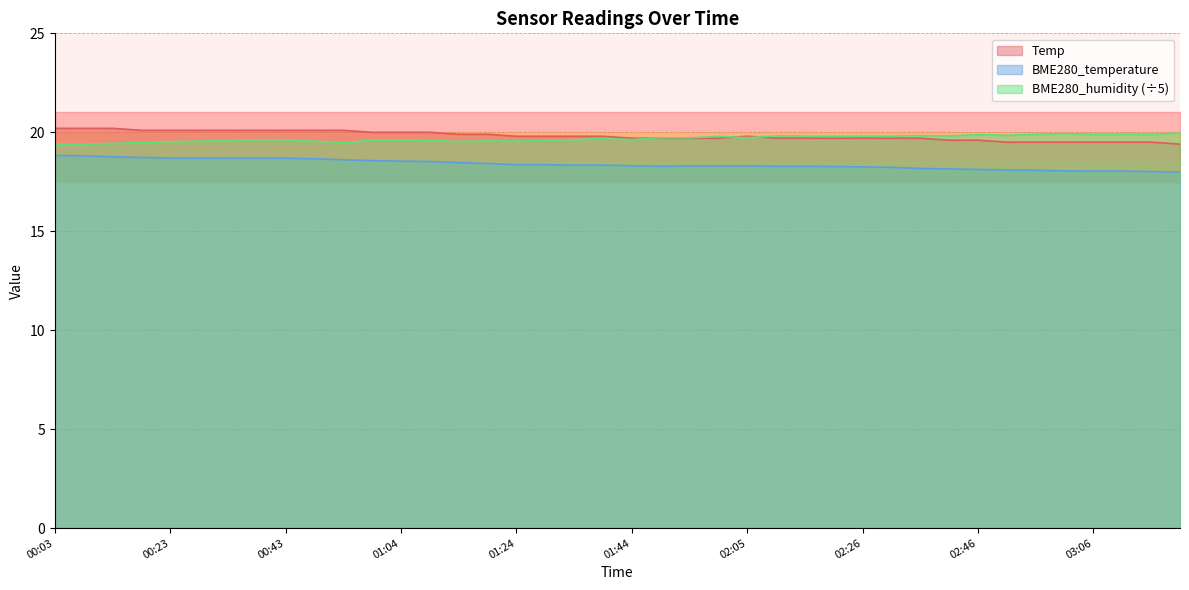

What is the greatest value displayed?

20.2